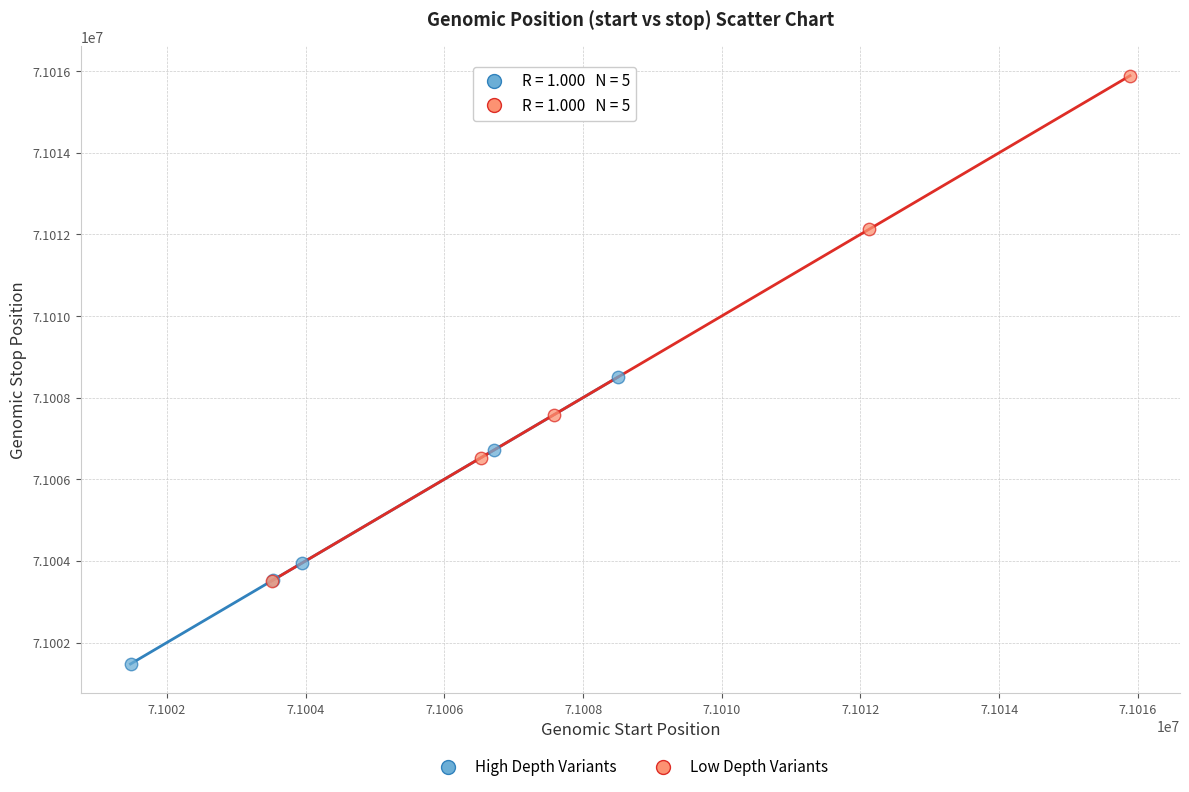

Which series reaches the minimum Y coordinate?

High Depth Variants